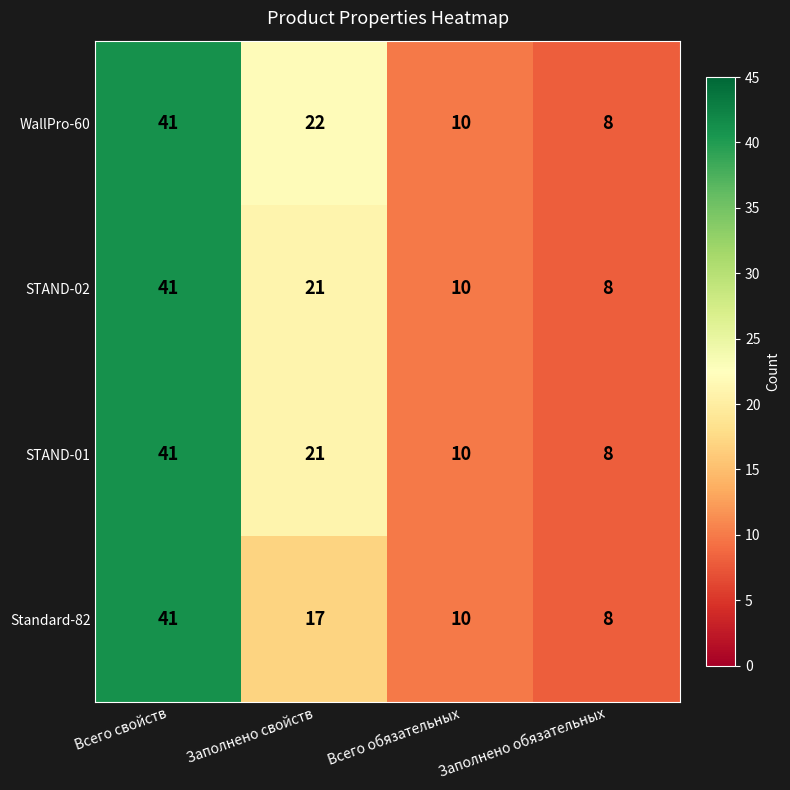

What is the difference between the maximum and minimum values in the WallPro-60 series?

33